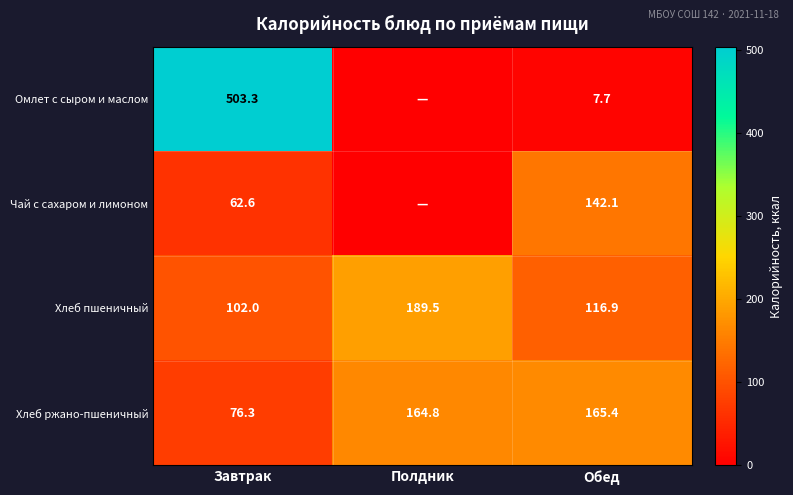

Where is Хлеб пшеничный nearest to the value 145?

Обед